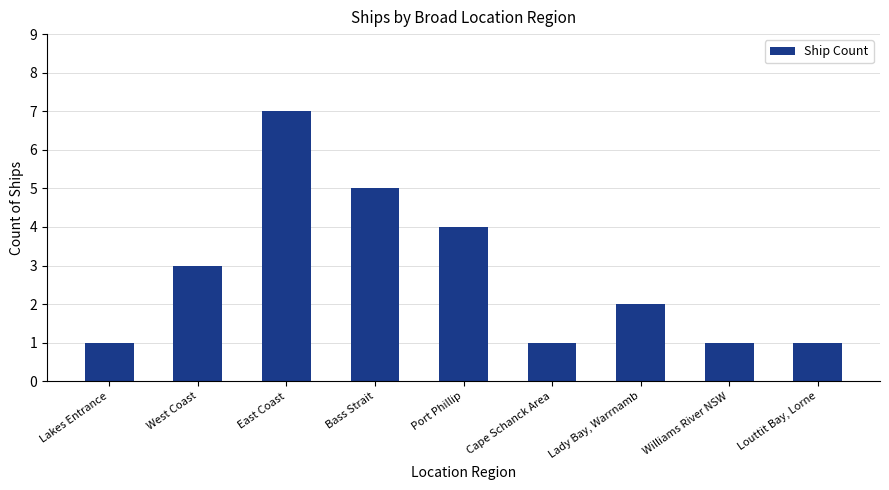

Where does the data first go above 2?

West Coast